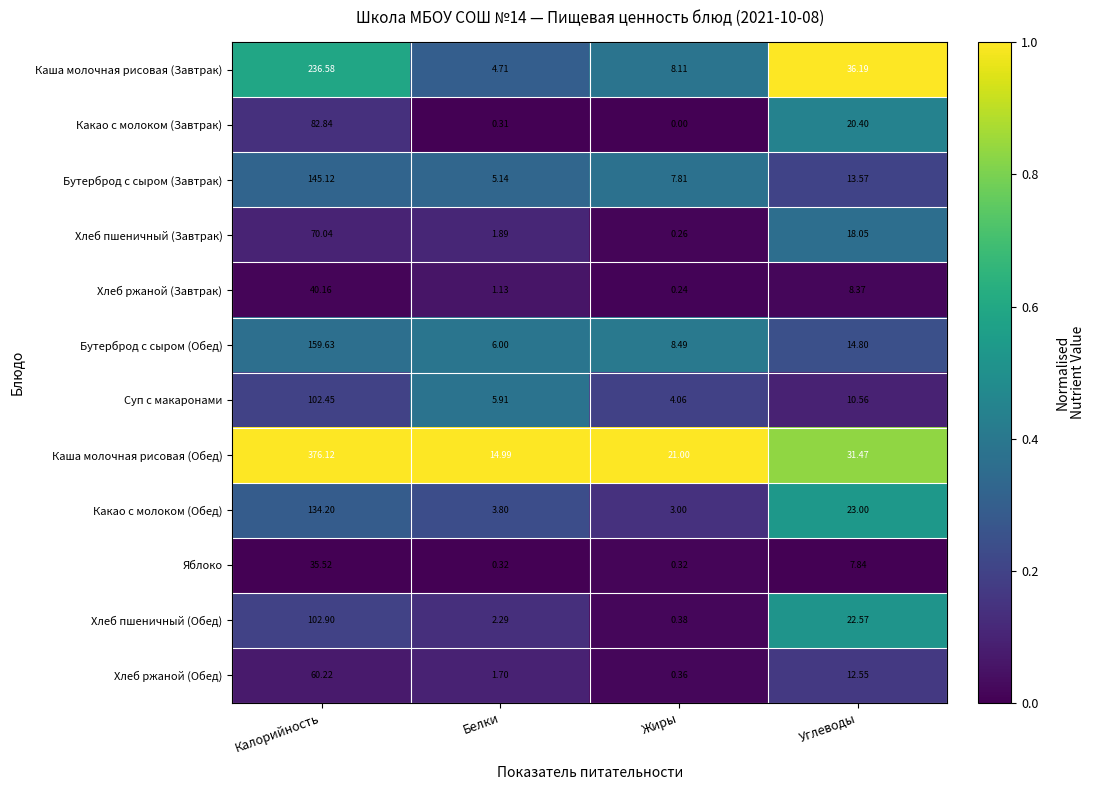

Which category has the highest value across all series?

Калорийность